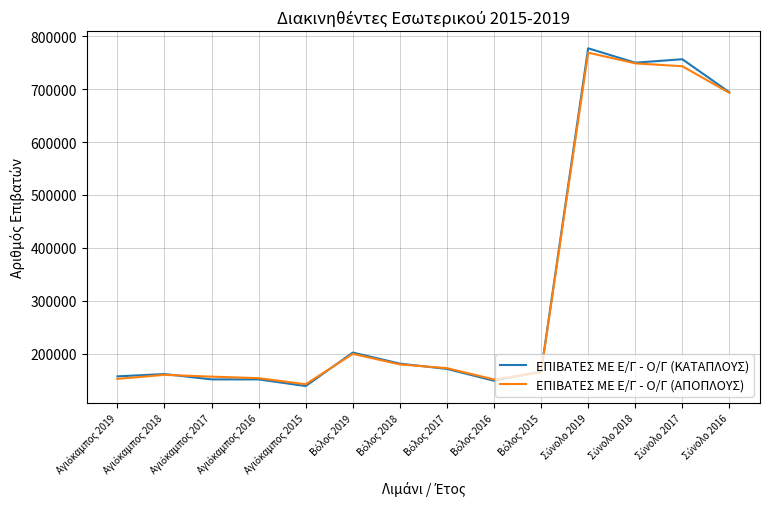

How many lines are shown in the chart?

2